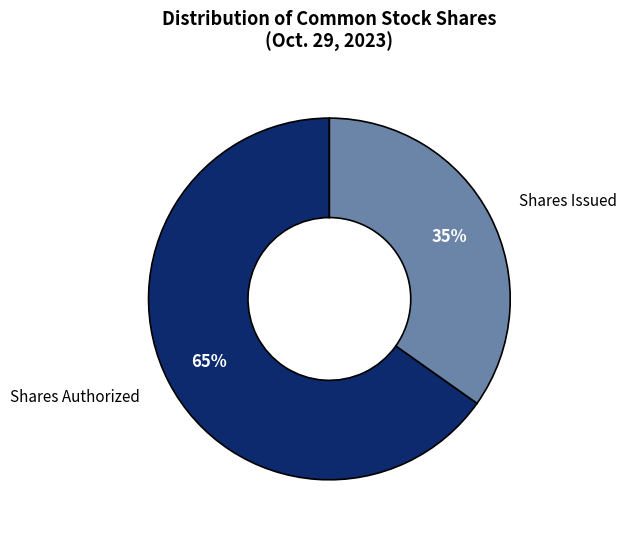

Is it true that Shares Authorized is 77% of the pie?

False